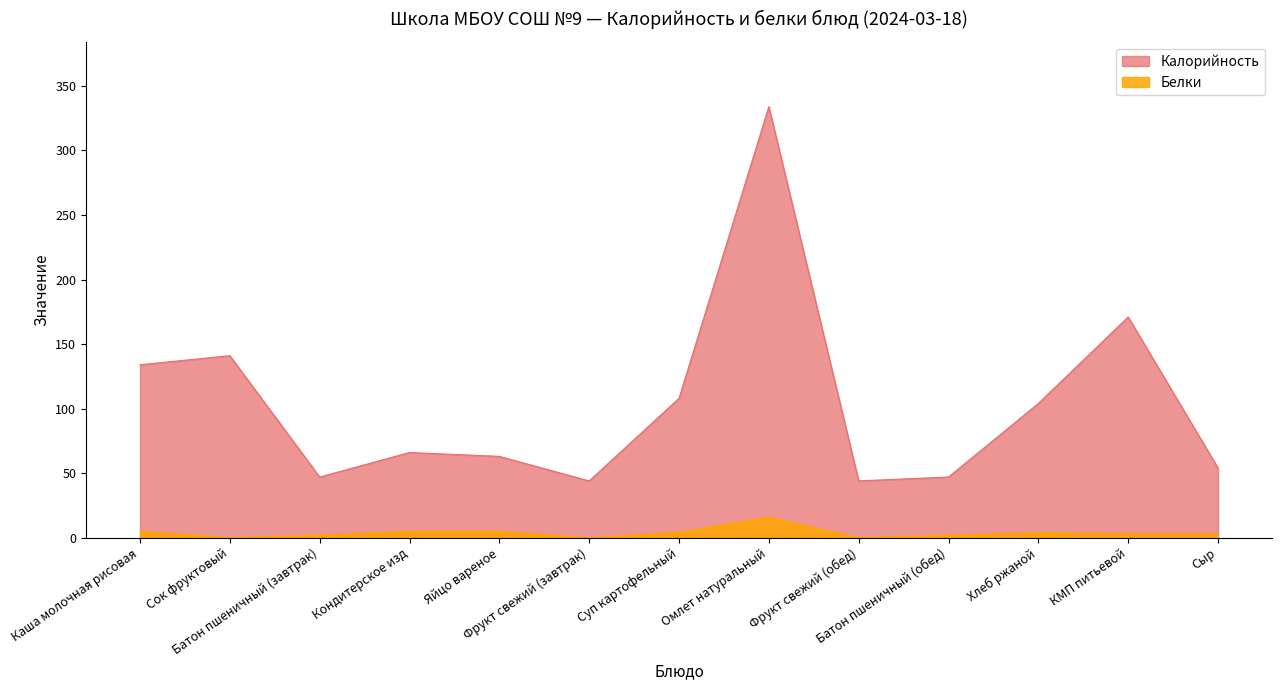

What is the value of the Белки point at the 12th from the left?

3.0